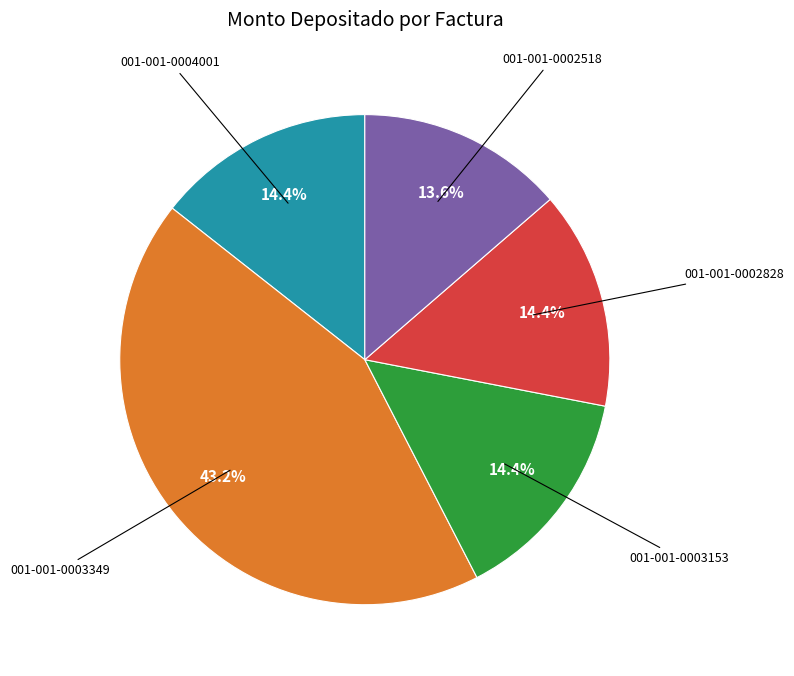

Is it true that 001-001-0004001 is 28% of the pie?

False